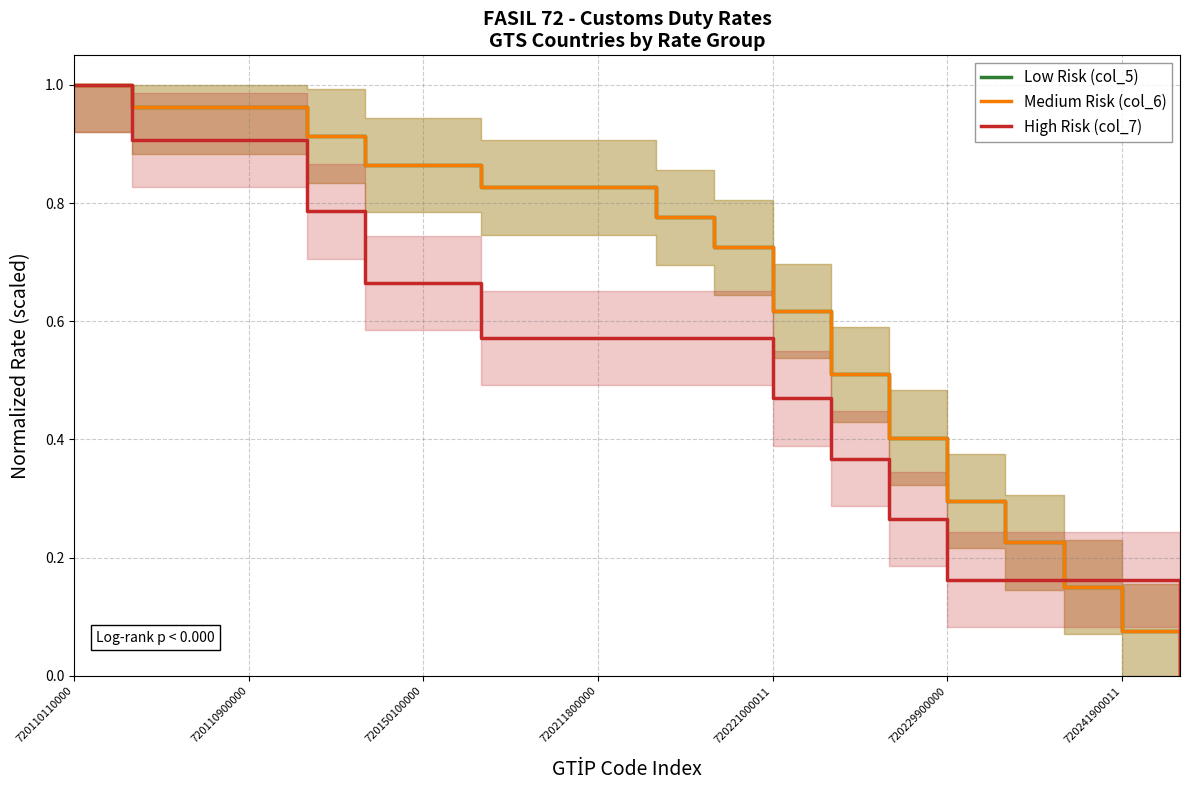

Which series has the largest total across all categories?

Low Risk (col_5)